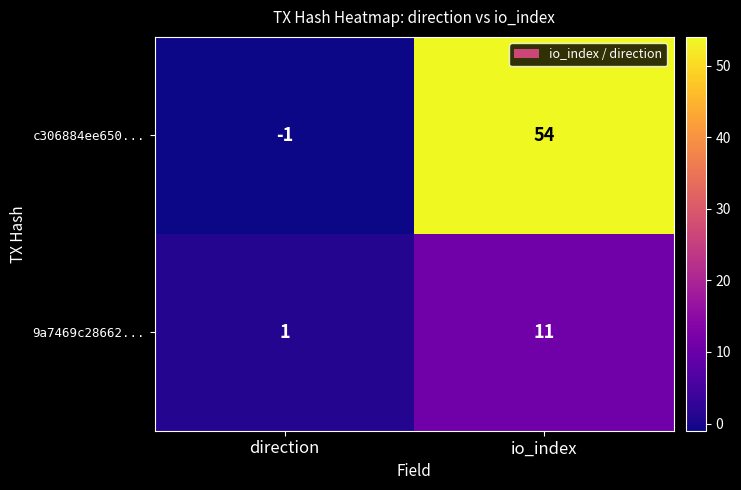

Reading right to left, what are all the values shown in this chart?

c306884ee650...: 54	-1
9a7469c28662...: 11	1